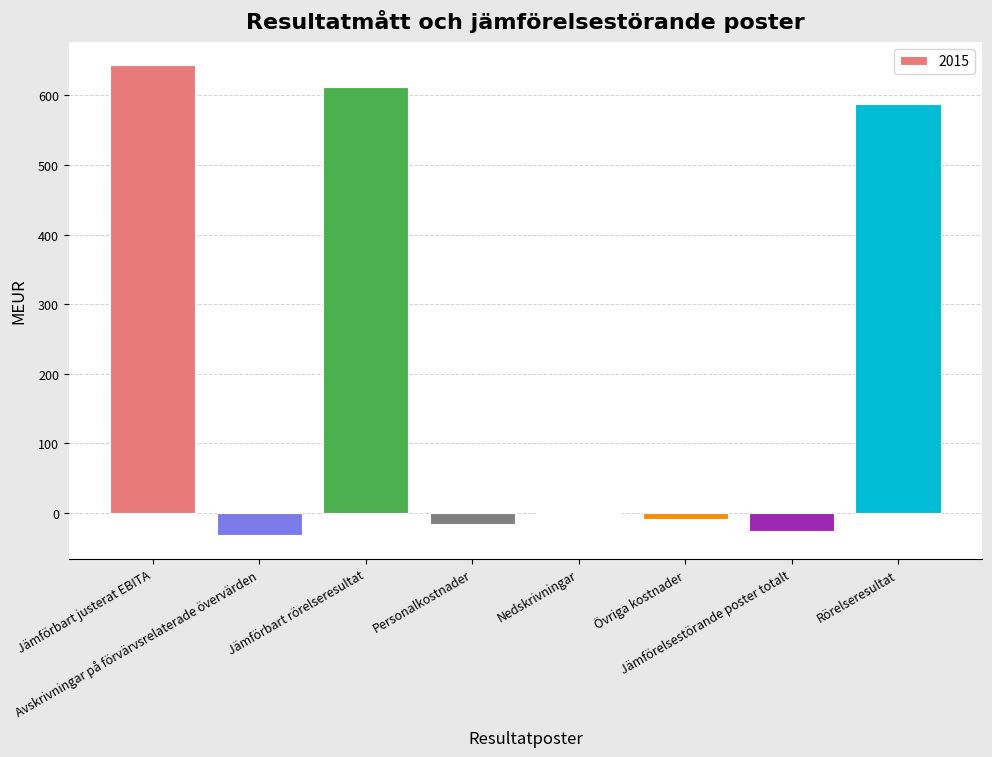

Which category has the highest value across all series?

Jämförbart justerat EBITA